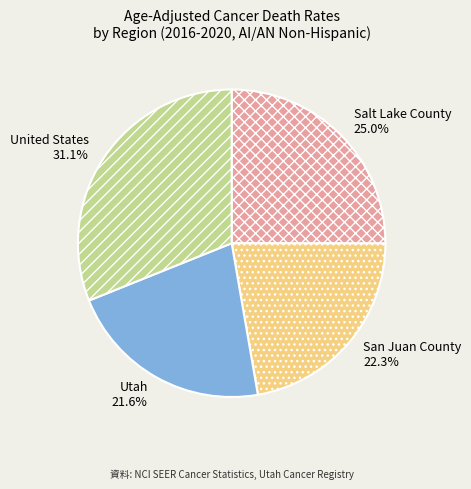

Does any single category account for the majority?

No